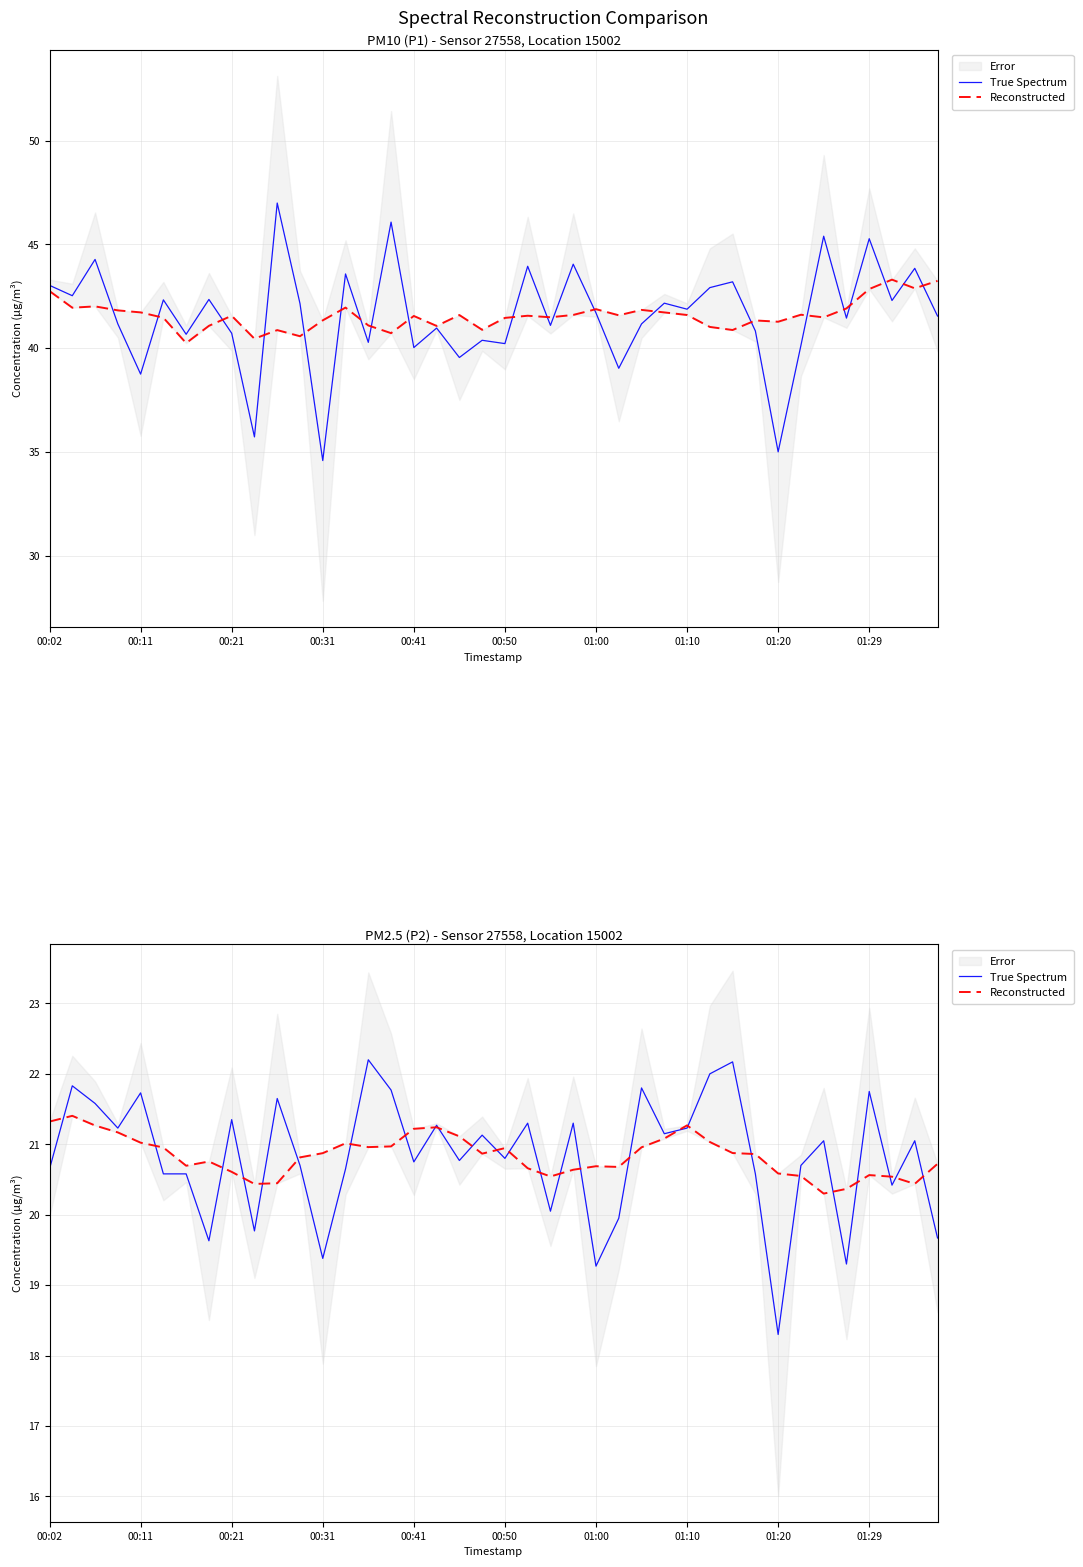

Is it true that True Spectrum equals 31.4 at 18?

False